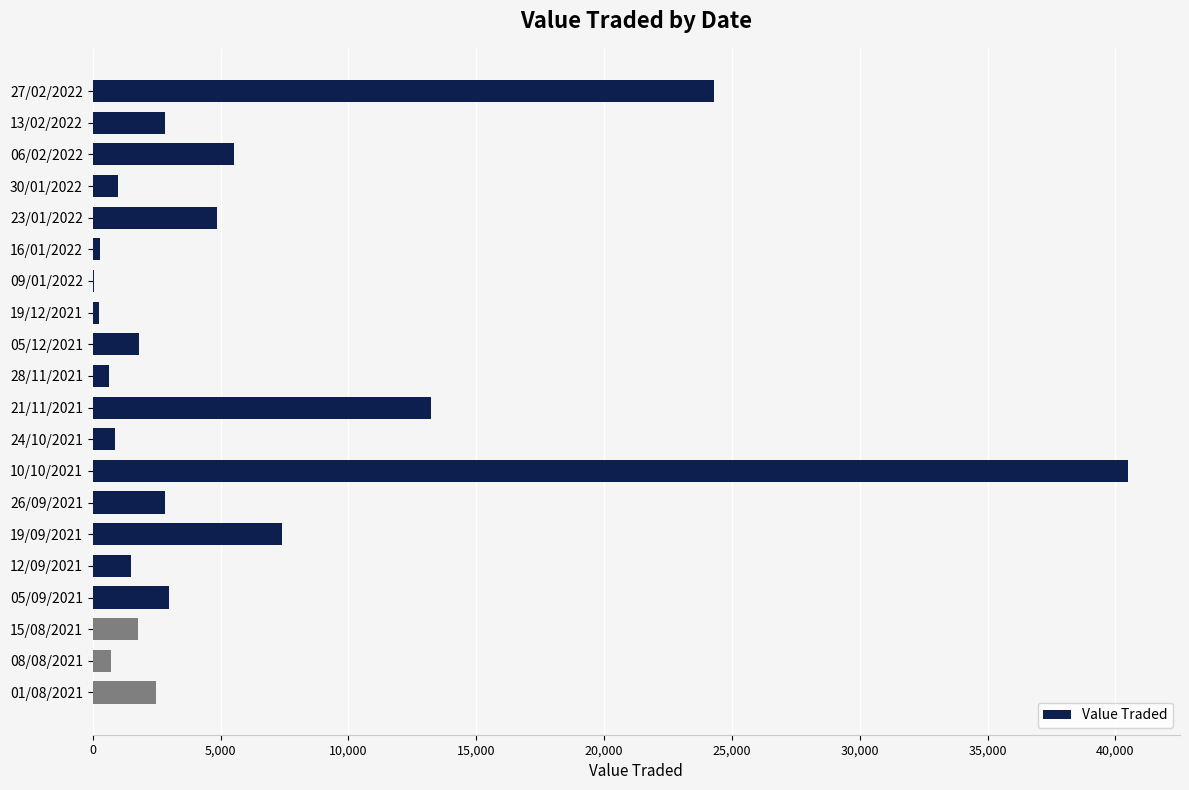

Which has a higher value, 24/10/2021 or 15/08/2021?

15/08/2021